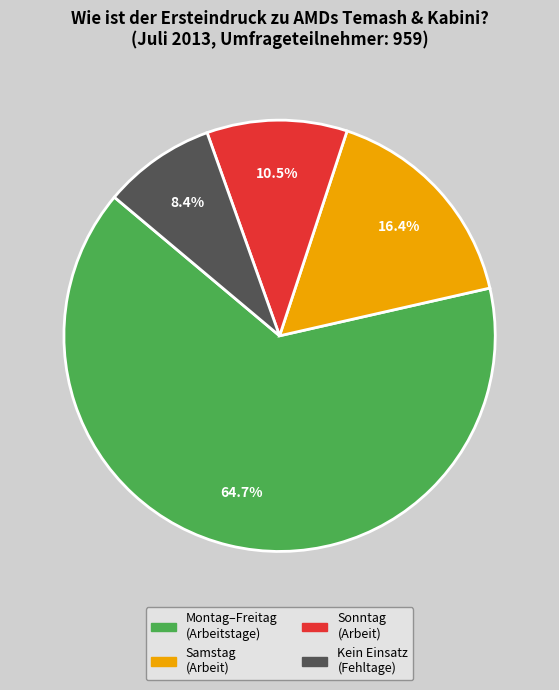

Count the number of slices in the pie.

4